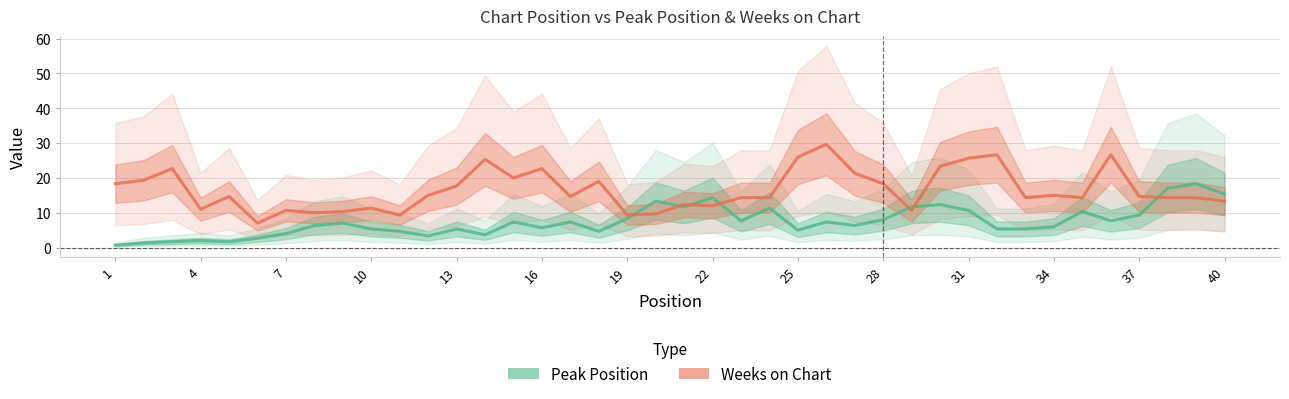

Between 7 and 31, which is larger?

31